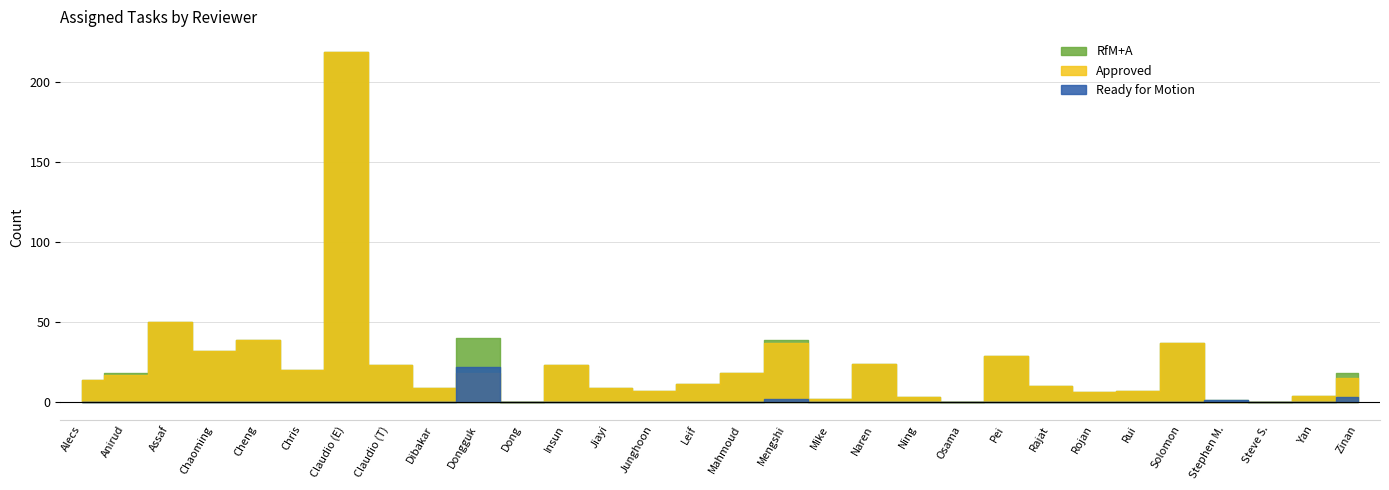

True or false: RfM+A and Approved cross at least once.

False